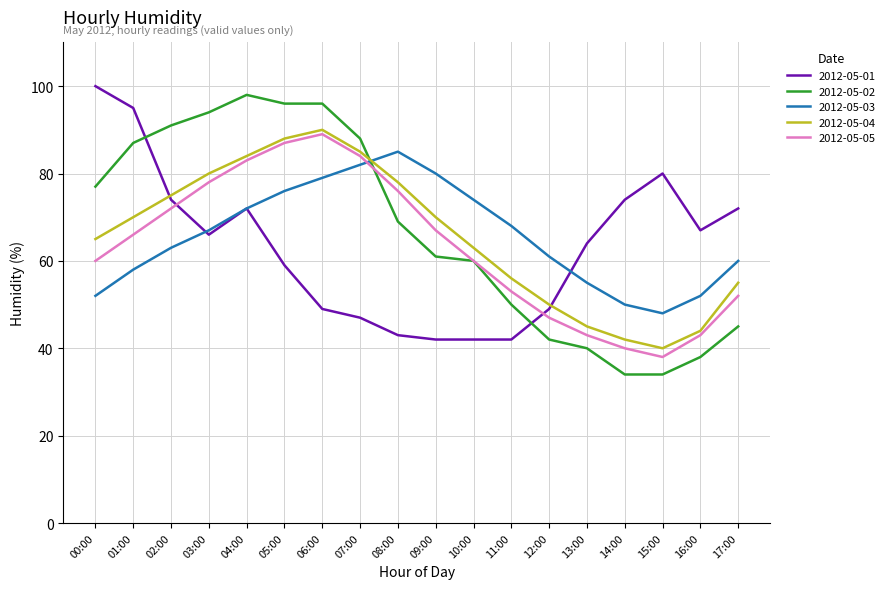

List the series in order of their peak value, highest first.

2012-05-01, 2012-05-02, 2012-05-04, 2012-05-05, 2012-05-03